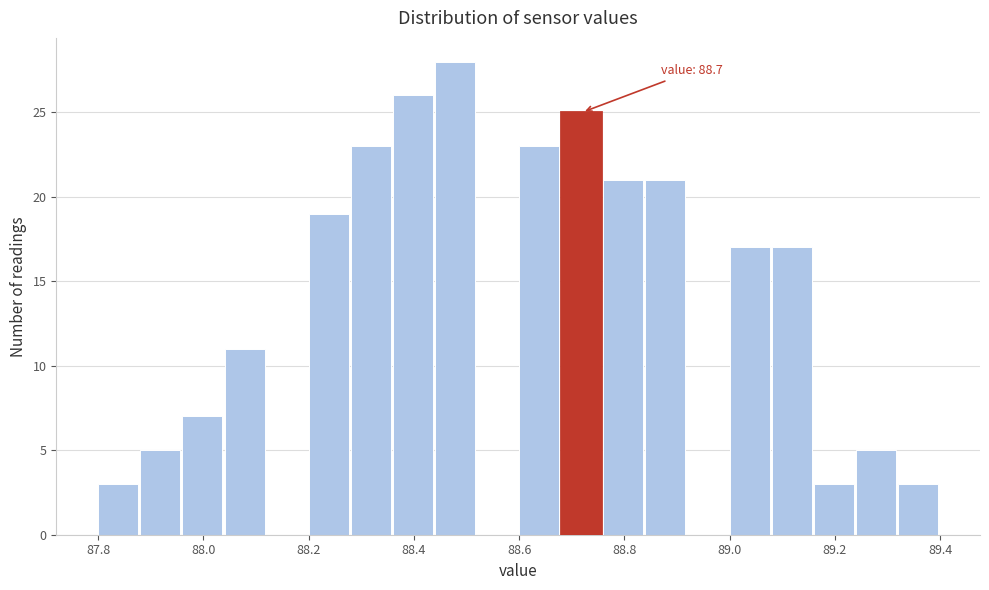

Which range on the x-axis has the tallest bar?

88.44 to 88.52